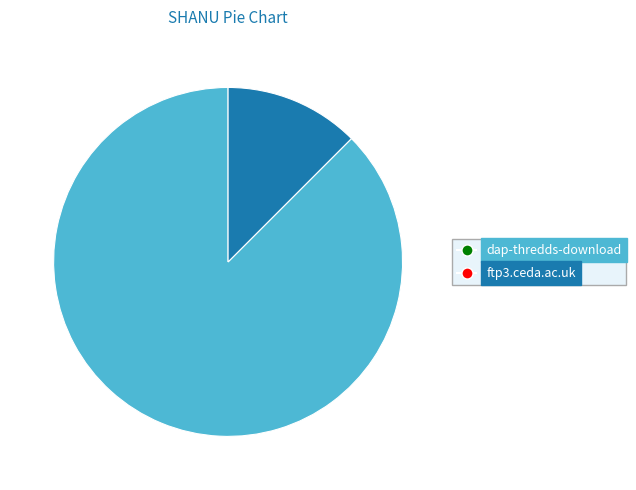

Combined, do ftp3.ceda.ac.uk and dap-thredds-download account for over 50%?

Yes